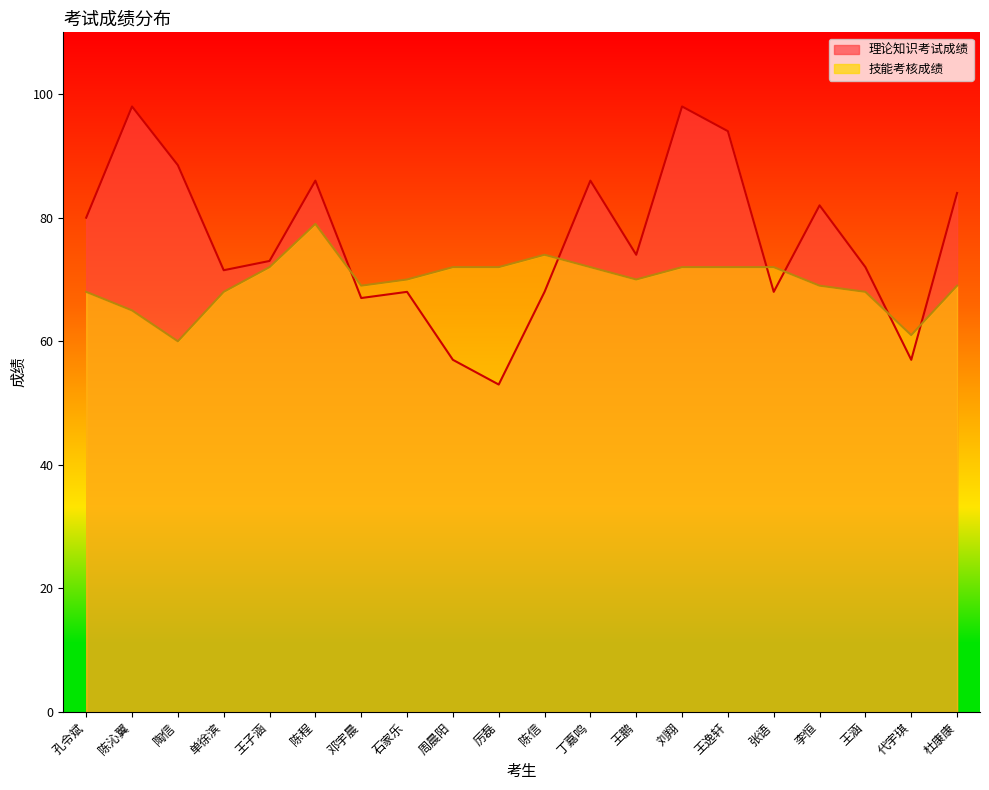

At which label is 技能考核成绩 closest to 69?

邓宇晨